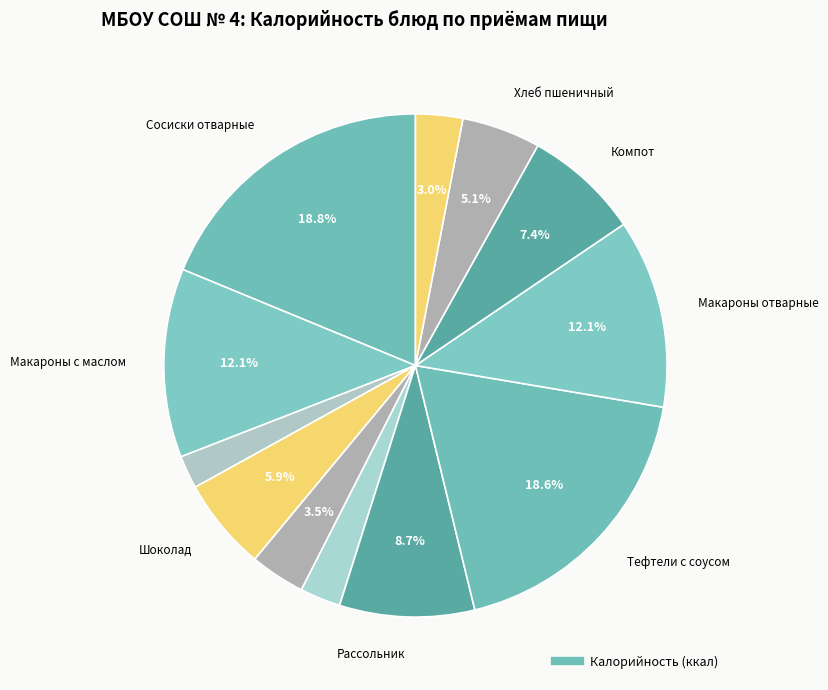

Count the number of slices in the pie.

12